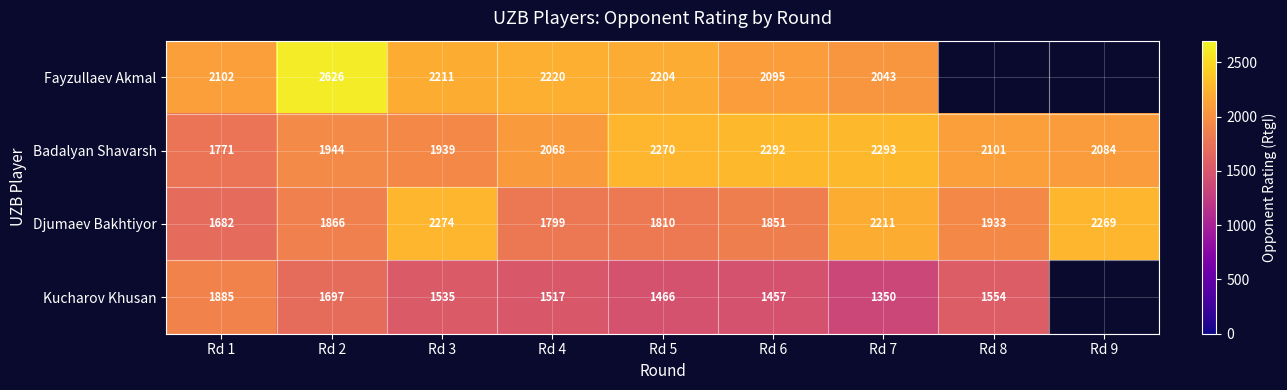

The value of Badalyan Shavarsh at Rd 5 is 985.2. True or false?

False